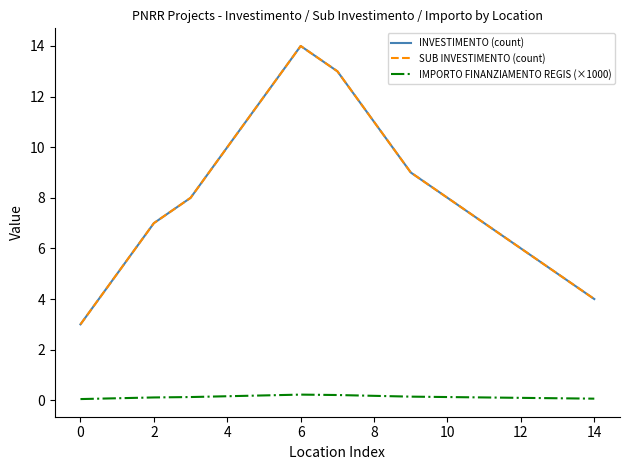

Does the chart display data point markers on the line(s)?

No